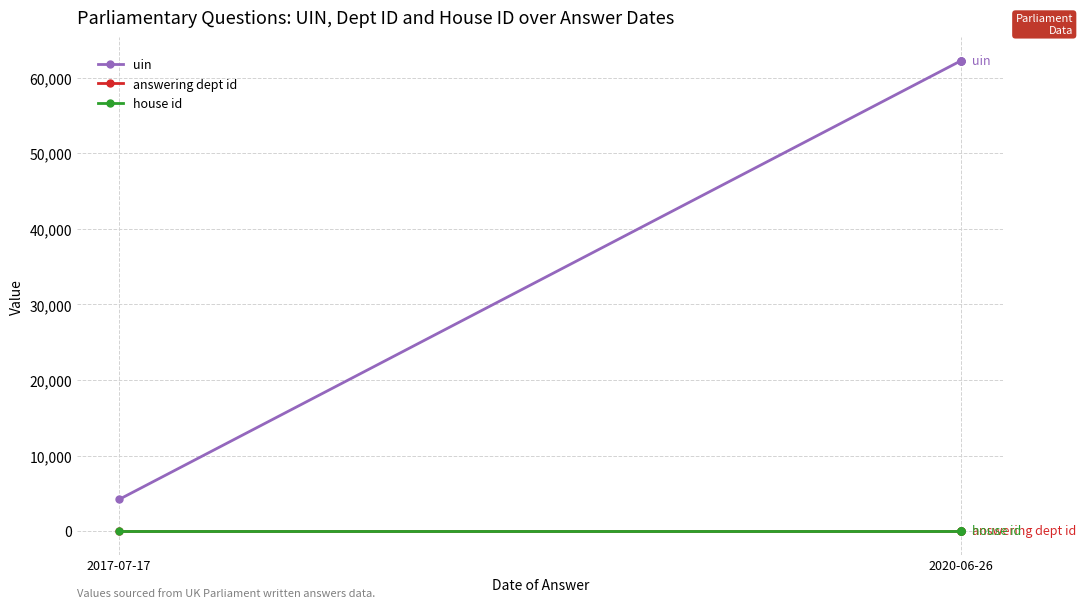

True or false: answering dept id and uin intersect in this chart.

False